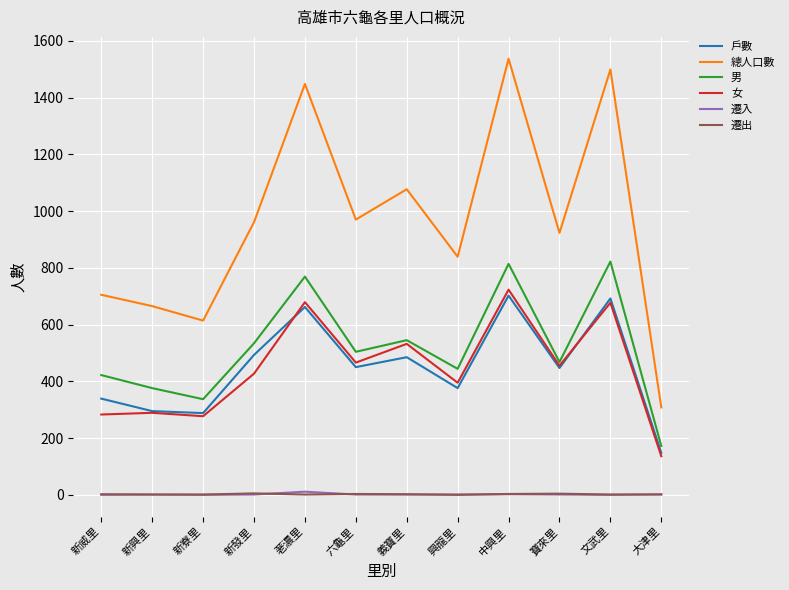

Is it true that 總人口數 equals 961 at 新發里?

True